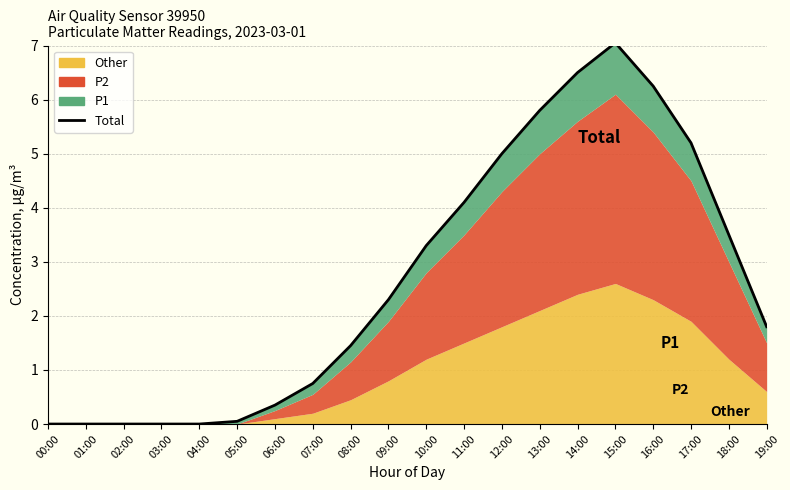

What is the sum of the values at 07:00 and 08:00?

2.2